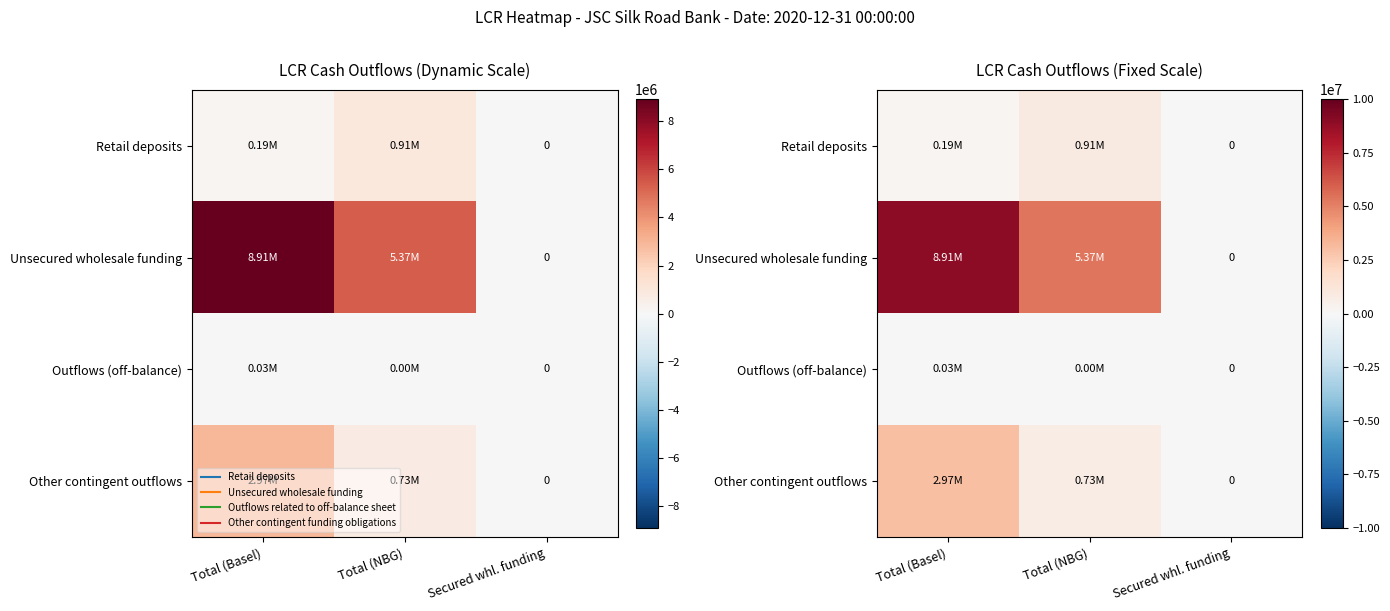

Is the value of Outflows (off-balance) at Total (Basel) greater than the value of Retail deposits at Total (NBG)?

No